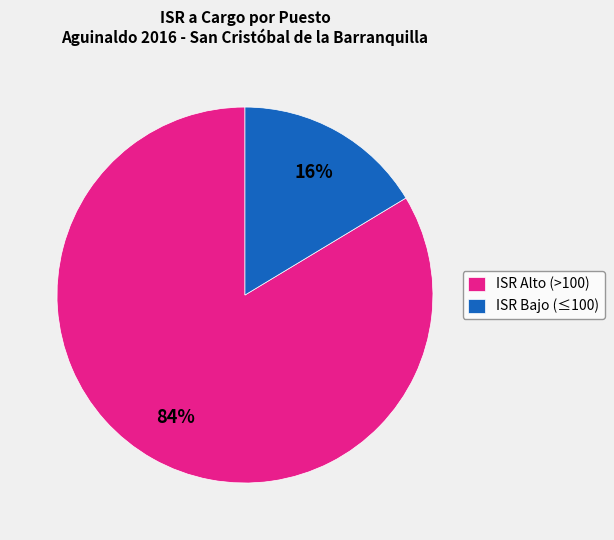

Between ISR Alto (>100) and ISR Bajo (≤100), which is larger?

ISR Alto (>100)